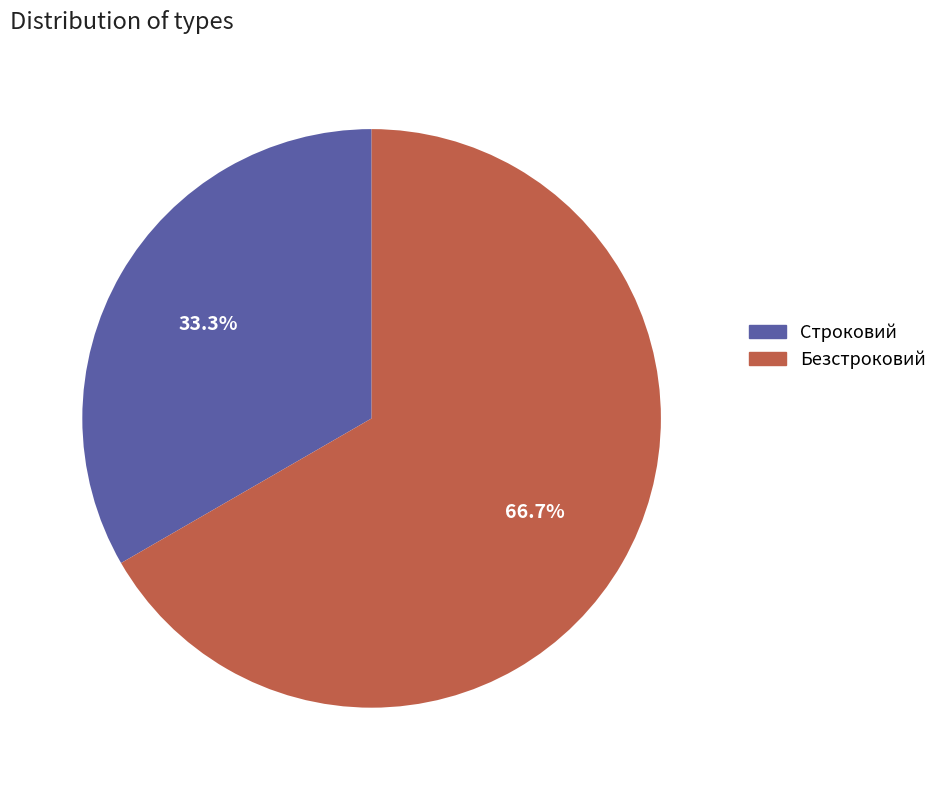

How many segments does this pie chart have?

2